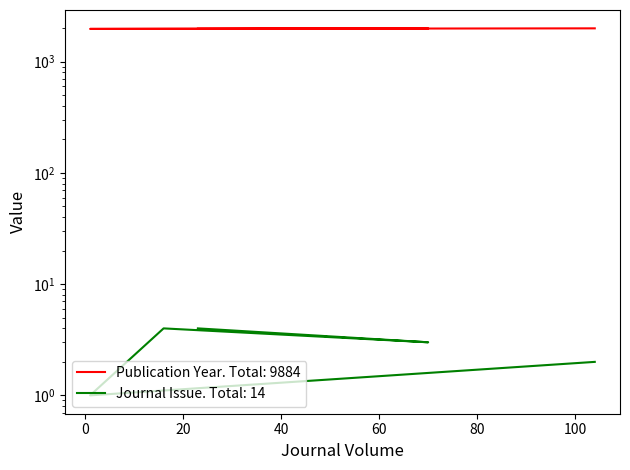

True or false: Journal Issue and Publication Year cross at least once.

False